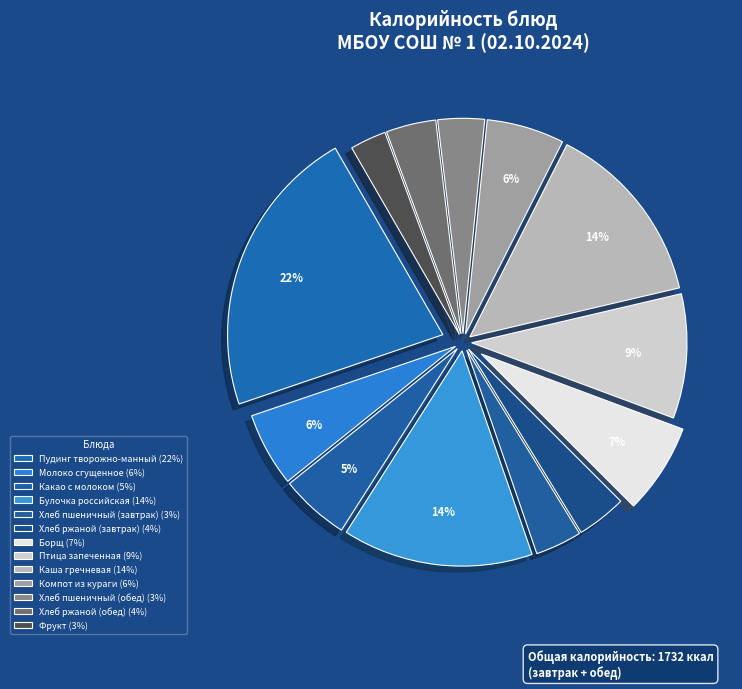

How many segments does this pie chart have?

13